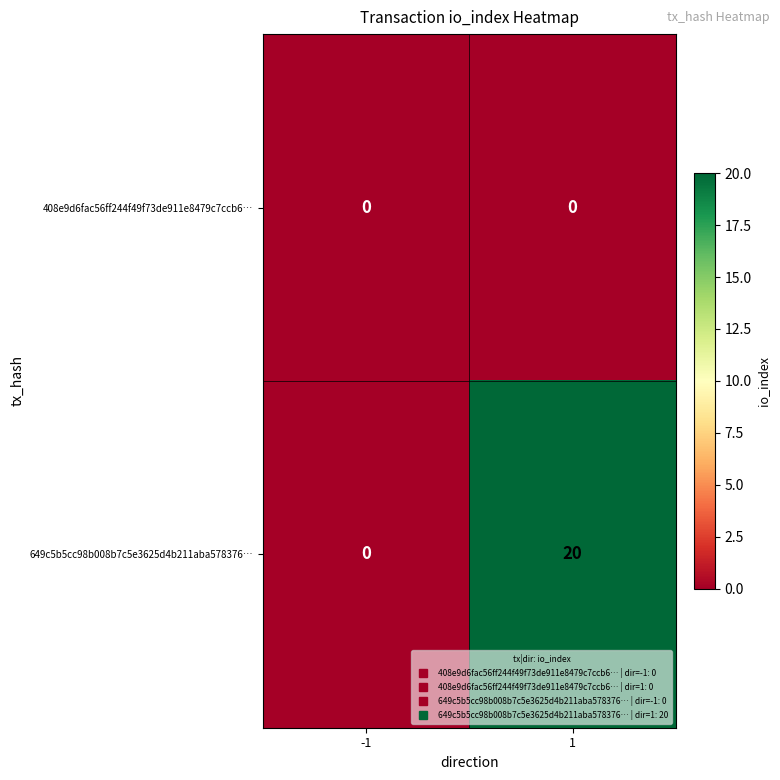

What is the sum of all 649c5b5cc98b008b7c5e3625d4b211aba578376… values?

20